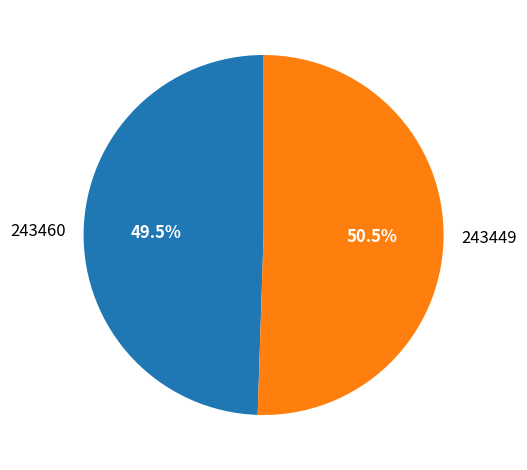

Which has a higher value, 243449 or 243460?

243449